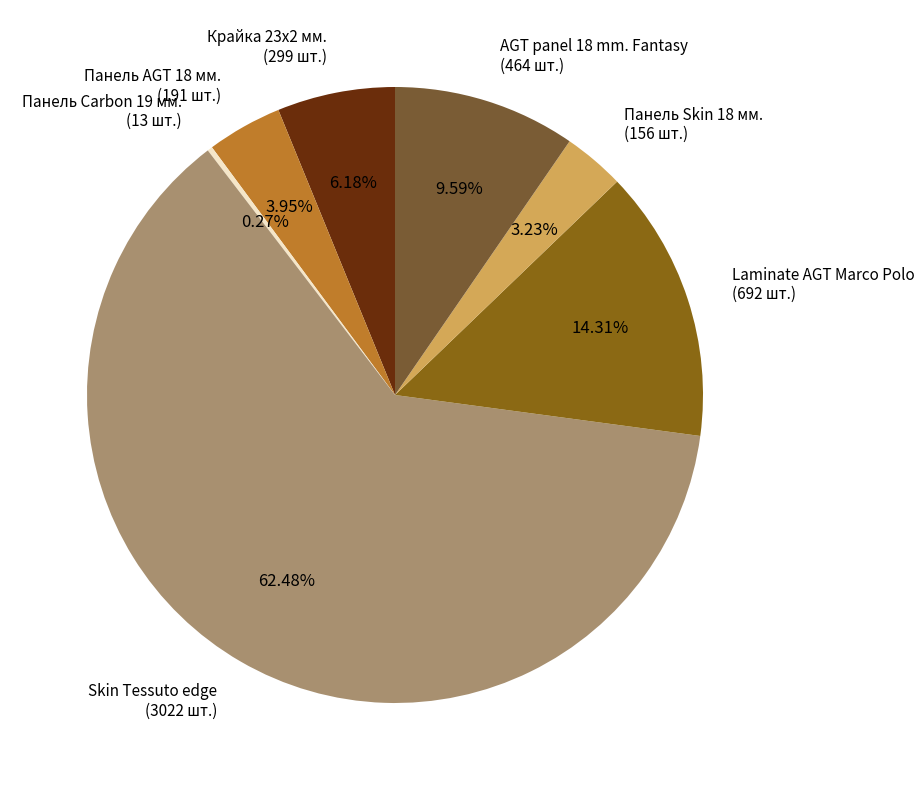

True or false: Панель Skin 18 мм. accounts for 3% of the total.

True